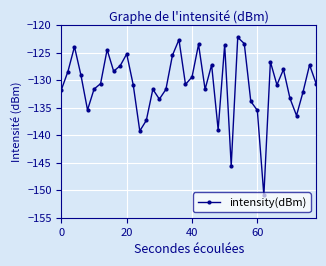

What is the difference between the second highest and minimum values?

28.3